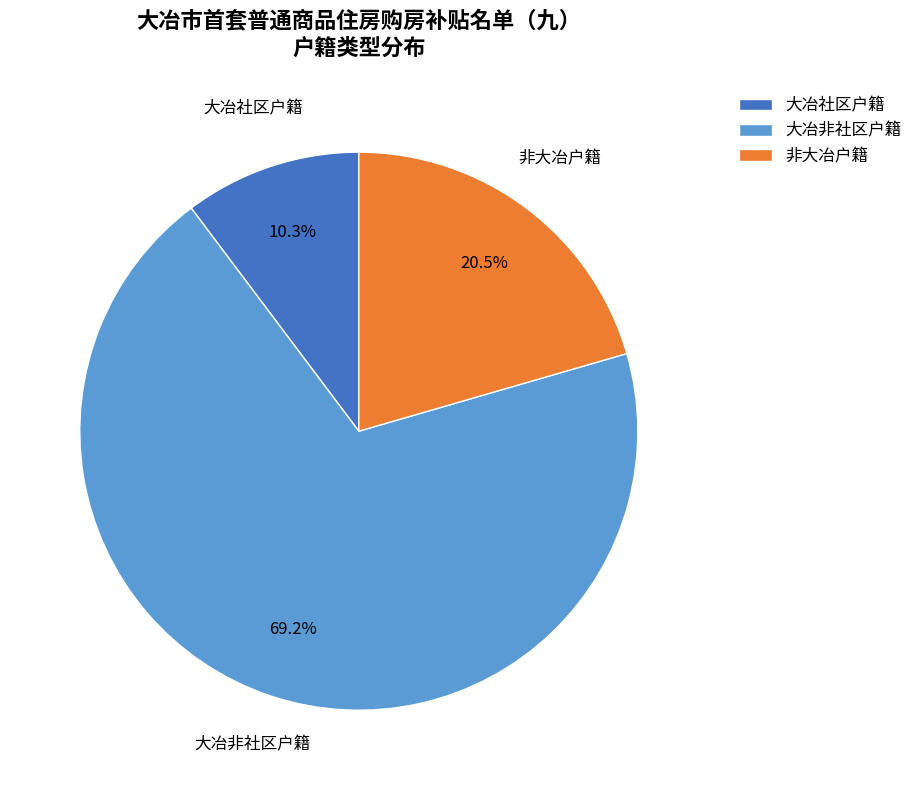

Is there any slice that represents more than half of the pie?

Yes